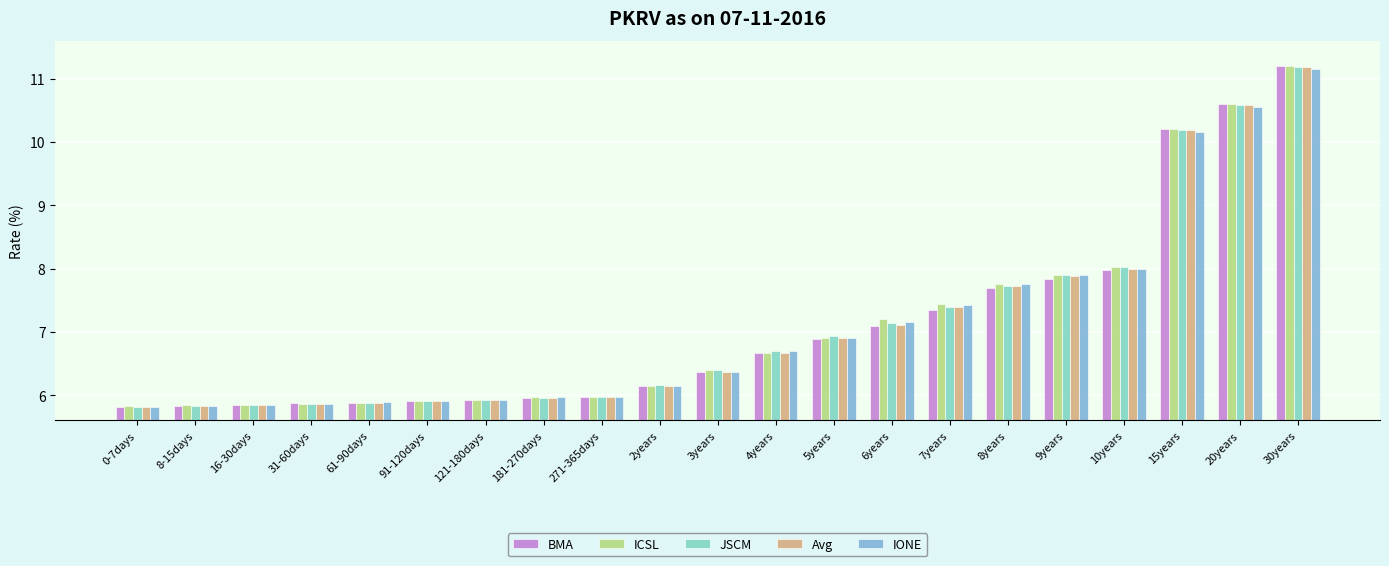

True or false: ICSL has a value of 7.4 at 7years.

True